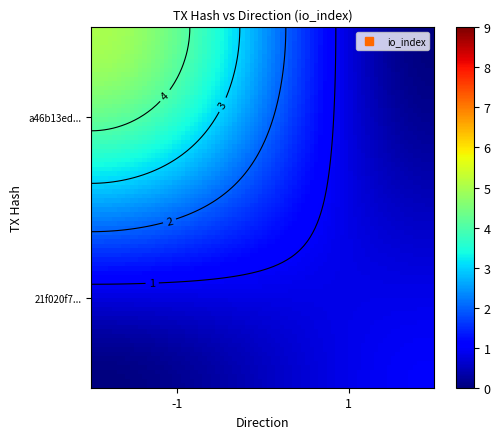

True or false: a46b13ed031189901024a8d330ce7b980bd53b6 has a value of -2 at direction.

False